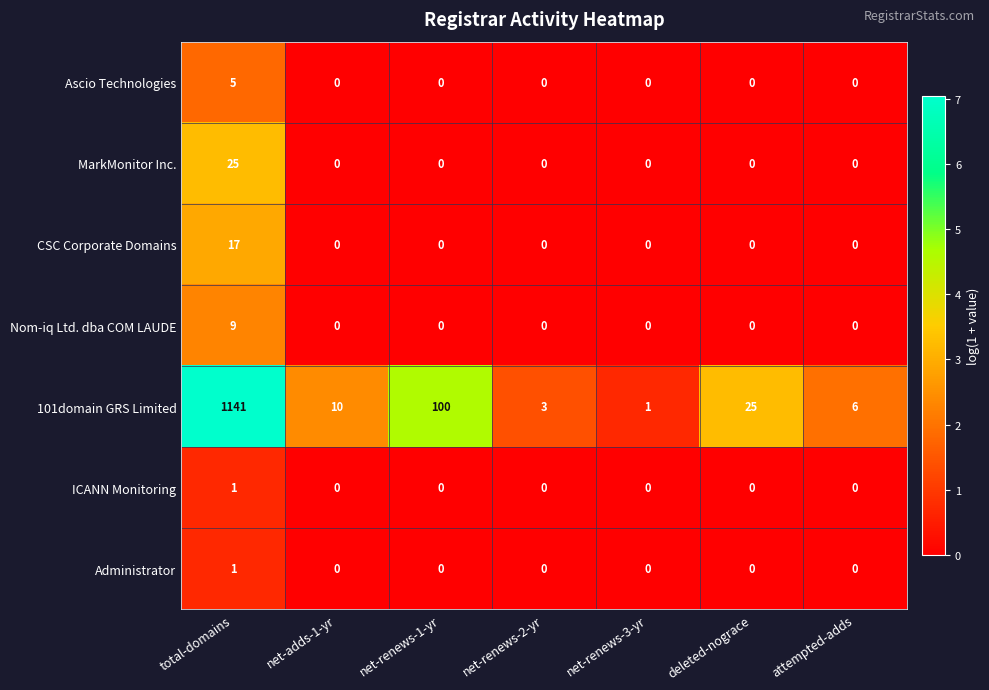

What is the total value across all series at net-renews-1-yr?

100